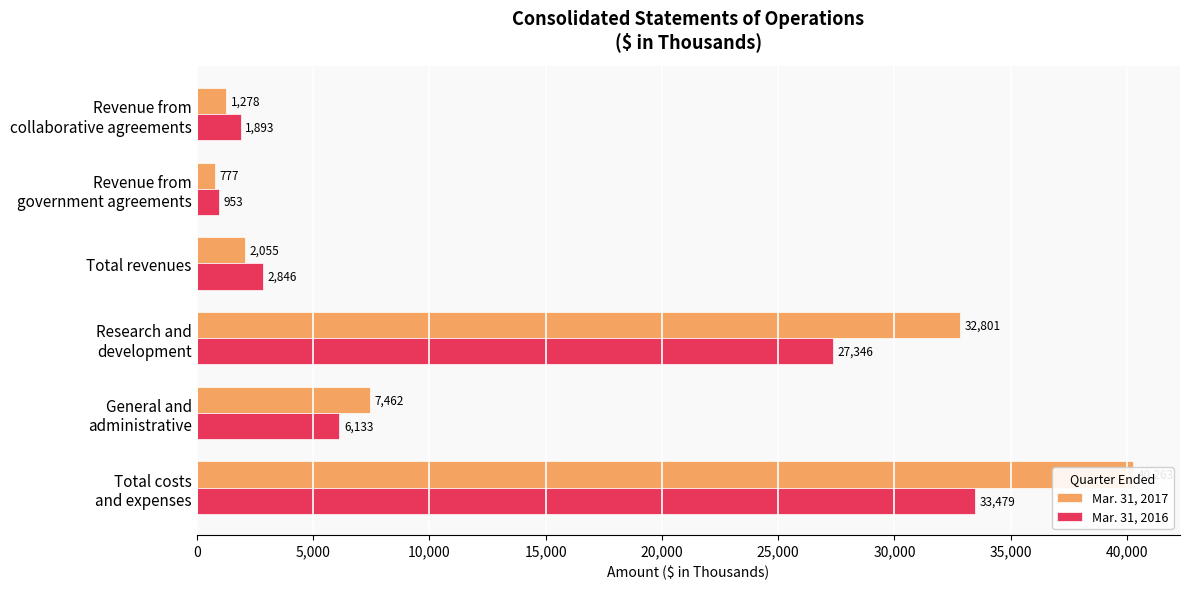

Is it true that Mar. 31, 2017 equals 757 at Revenue from collaborative agreements?

False